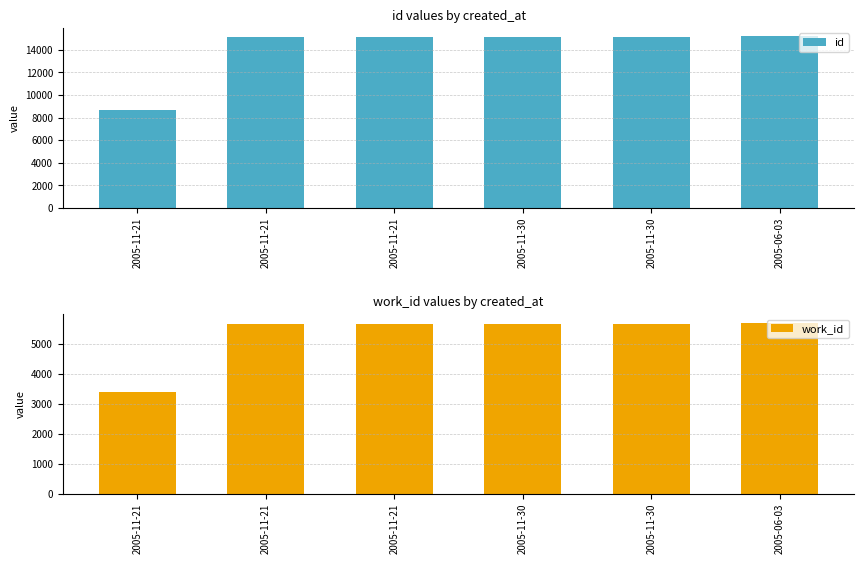

At which label does id first exceed 15150?

2005-11-30